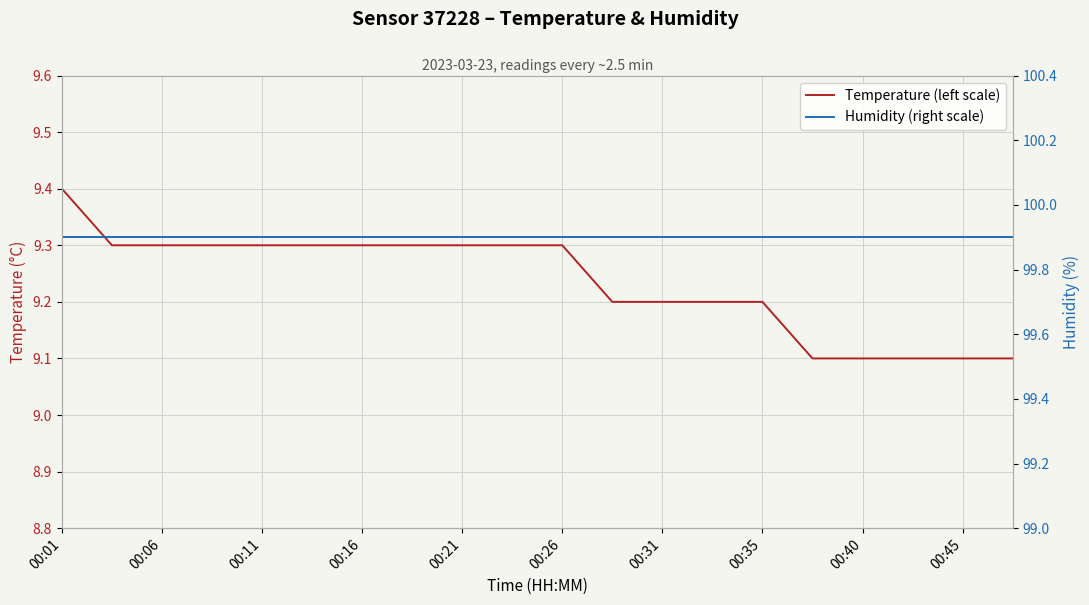

List the series in order of their peak value, lowest first.

Temperature (left scale), Humidity (right scale)